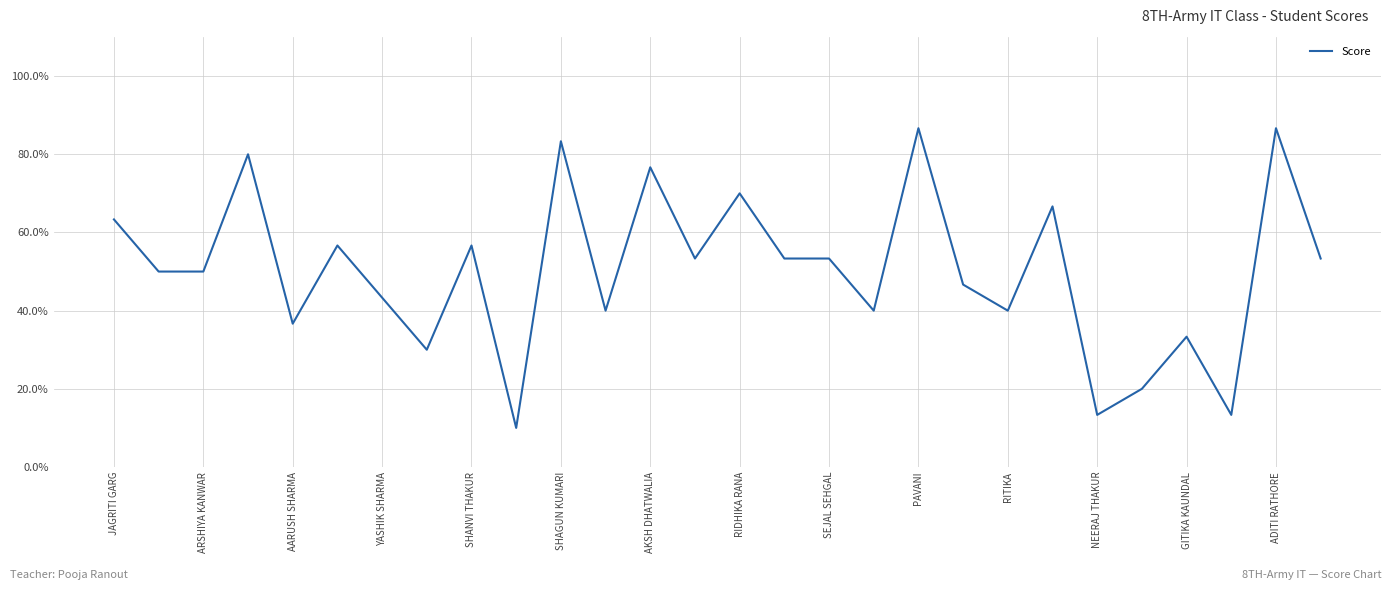

Is this an area chart (filled region under the line)?

No